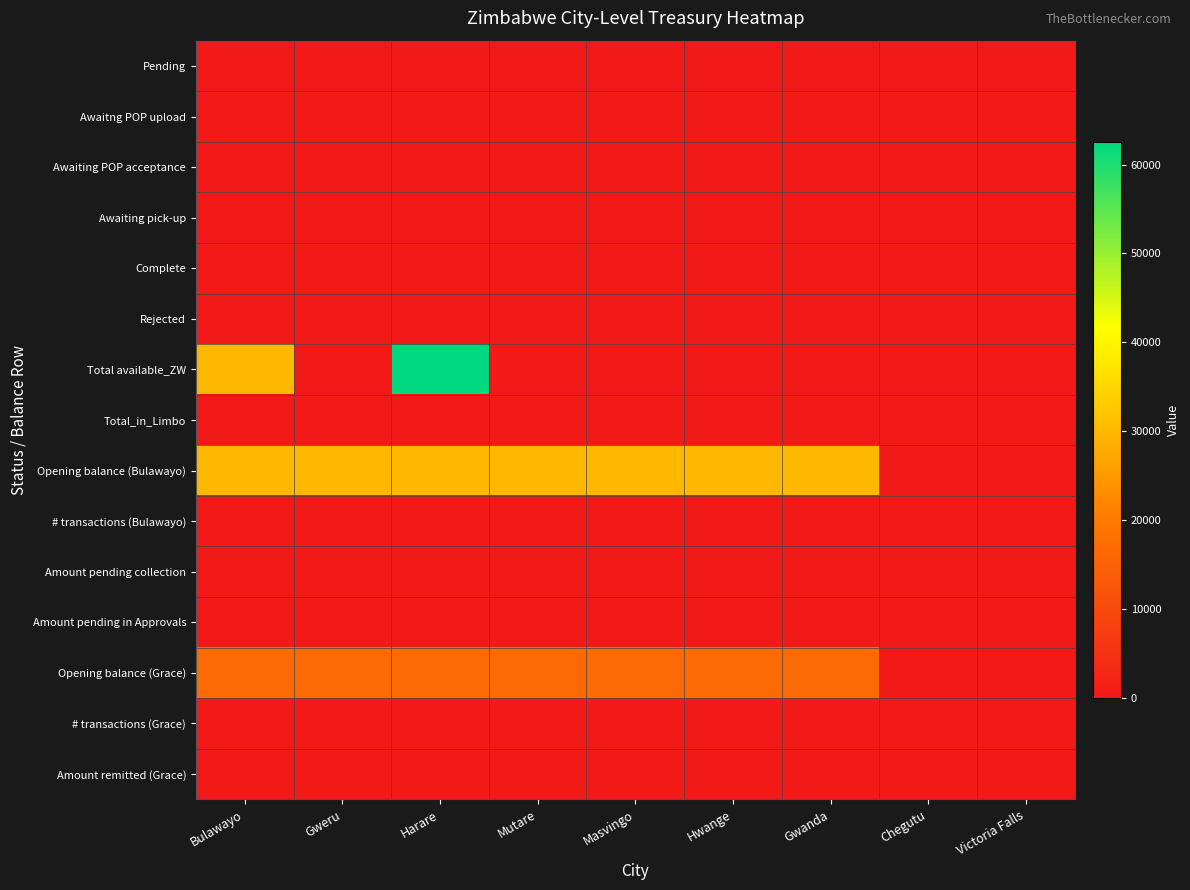

How many series are shown in this chart?

15